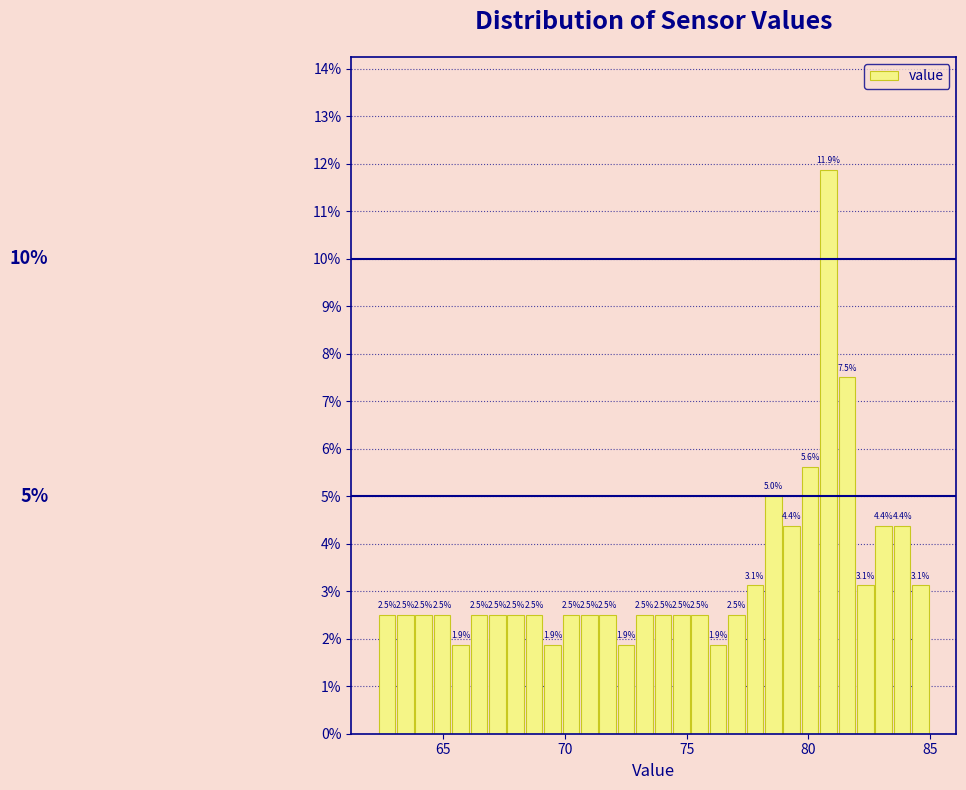

Read against the x-axis, roughly where is the centre of the tallest bar?

81.0